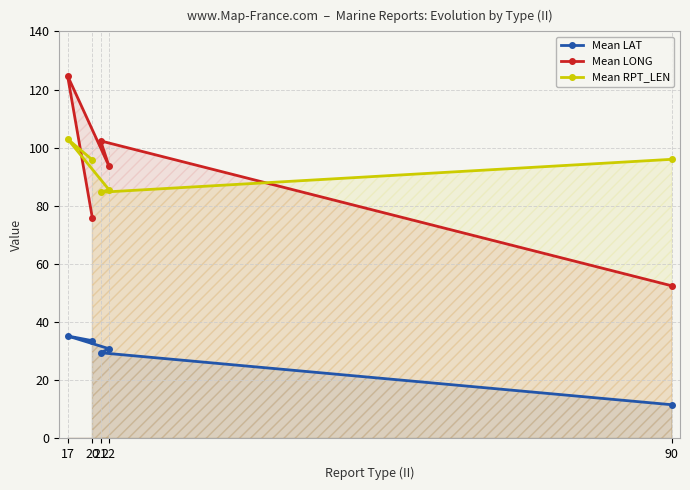

True or false: Mean RPT_LEN has a value of 49.0 at 17.

False